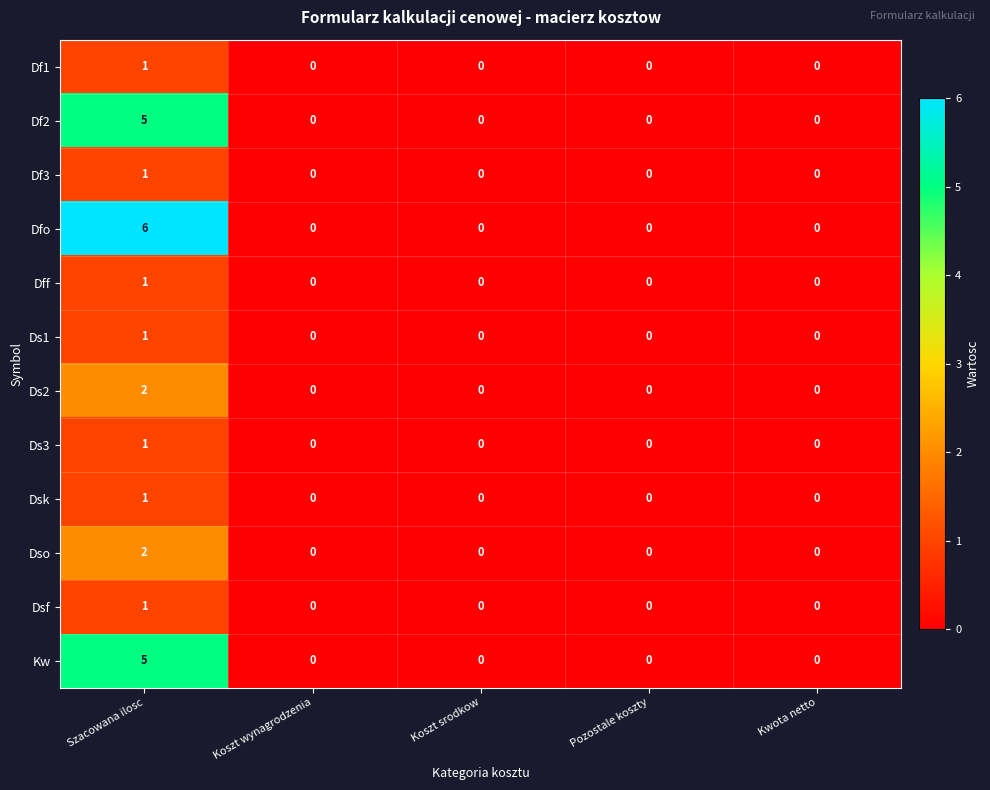

Which series has the widest spread of values?

Dfo